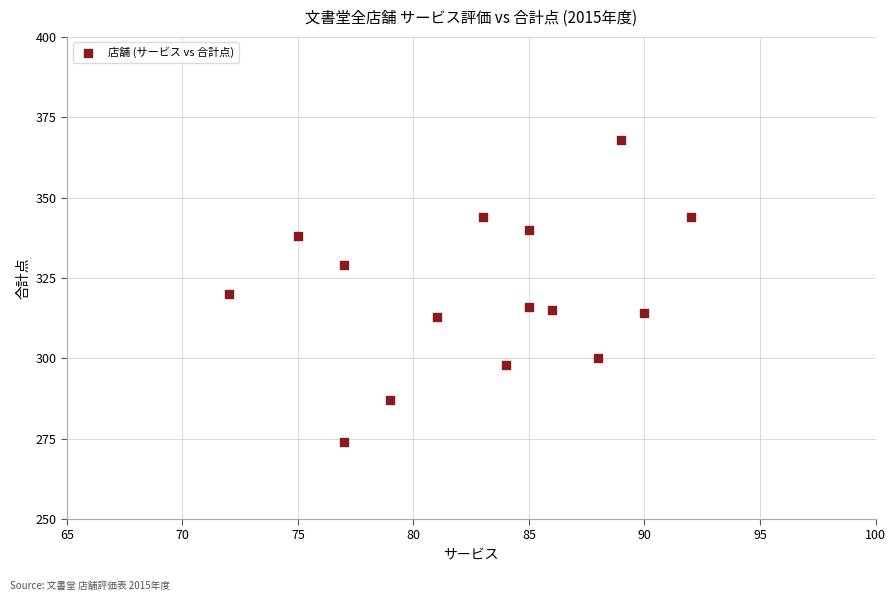

What is the range of Y values (max minus min)?

94